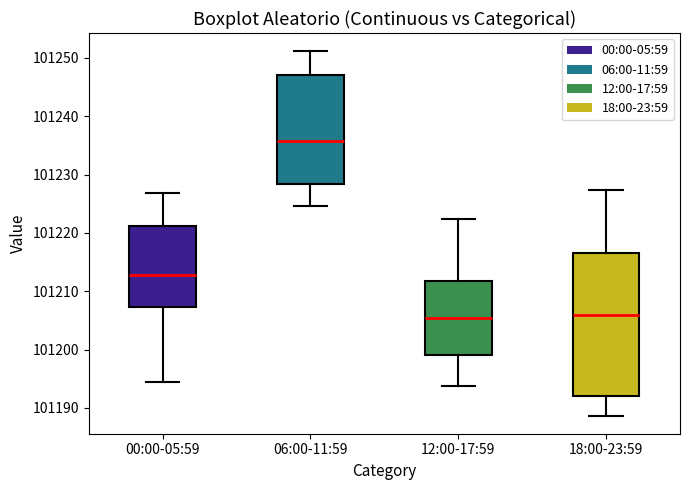

Where is the lower edge of the box for 00:00-05:59 on the y-axis? The values are not printed on the chart, so give them approximately, as read against the axis.

101207